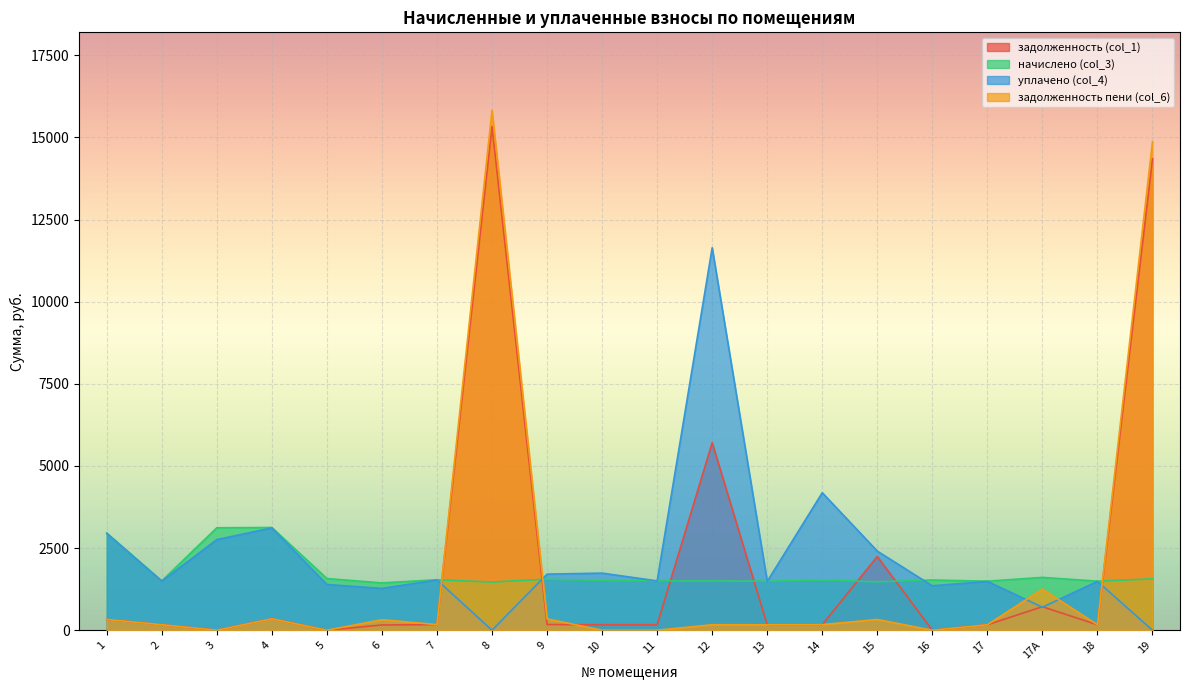

At which category is the sum across all series the highest?

8